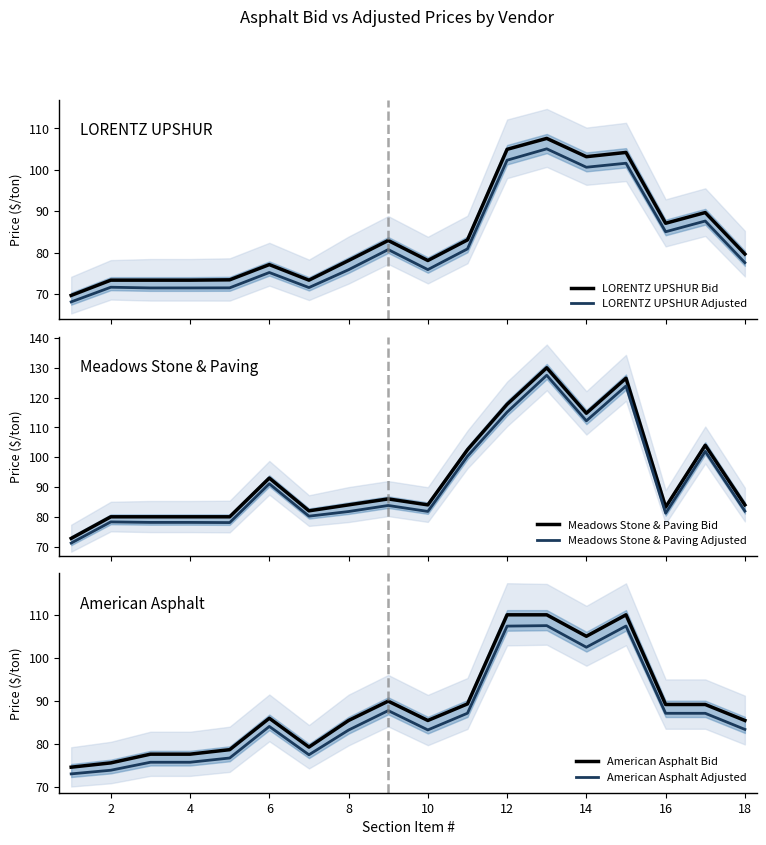

What are all the series names shown in the legend?

LORENTZ UPSHUR Bid, LORENTZ UPSHUR Adjusted, Meadows Stone & Paving Bid, Meadows Stone & Paving Adjusted, American Asphalt Bid, American Asphalt Adjusted